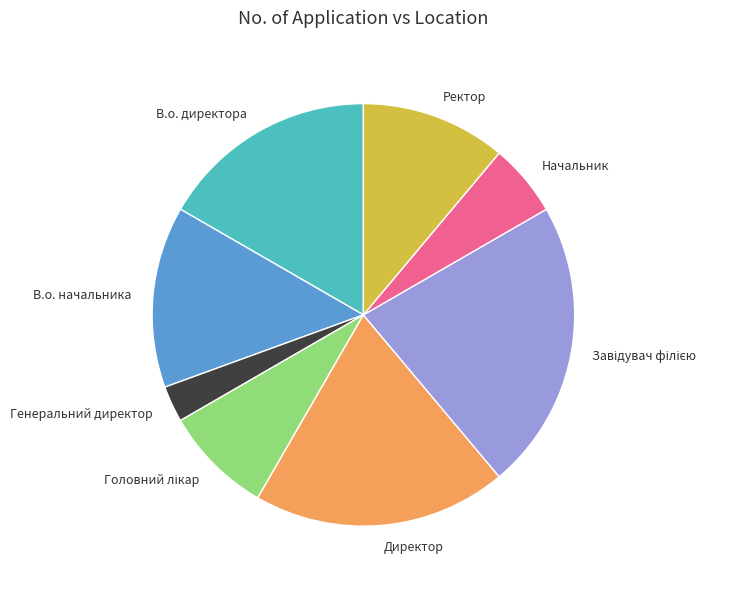

What is the ratio of the value at В.о. начальника to the value at Генеральний директор?

5.0